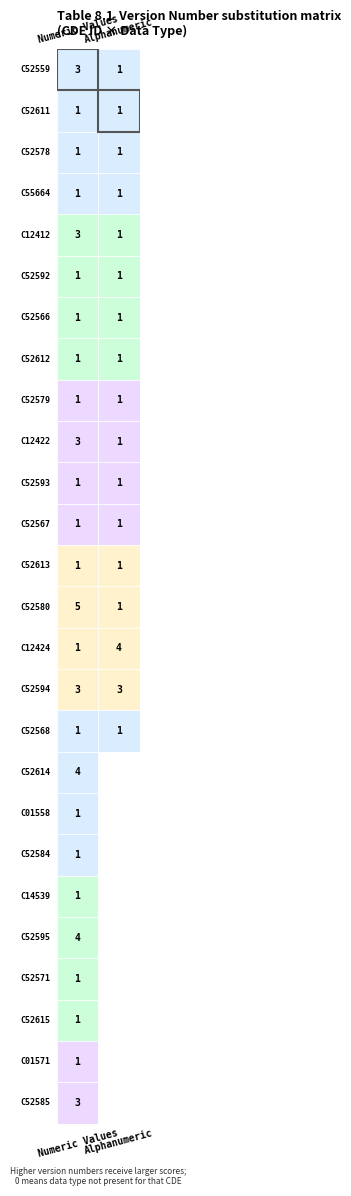

Which series changed the most between 2 and 11?

Numeric Values